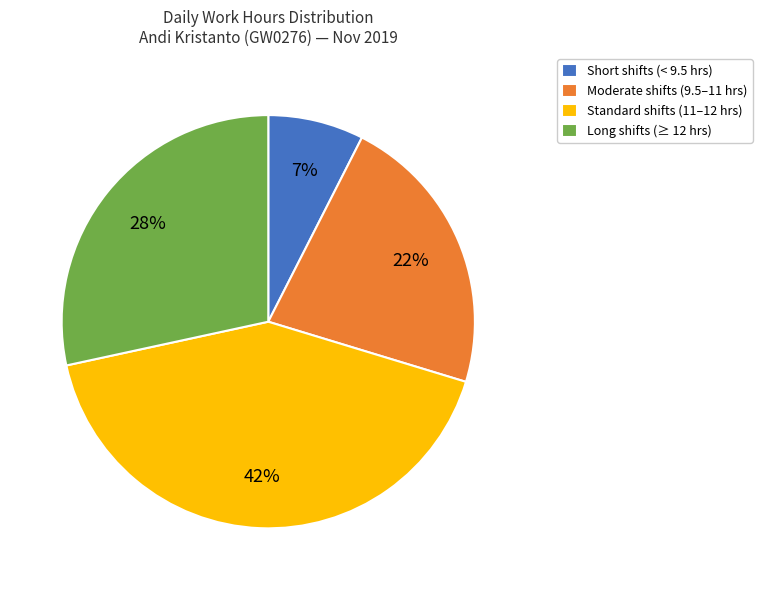

To the nearest percent, what is the difference between the Short shifts (< 9.5 hrs) and Moderate shifts (9.5–11 hrs) slice percentages?

15%